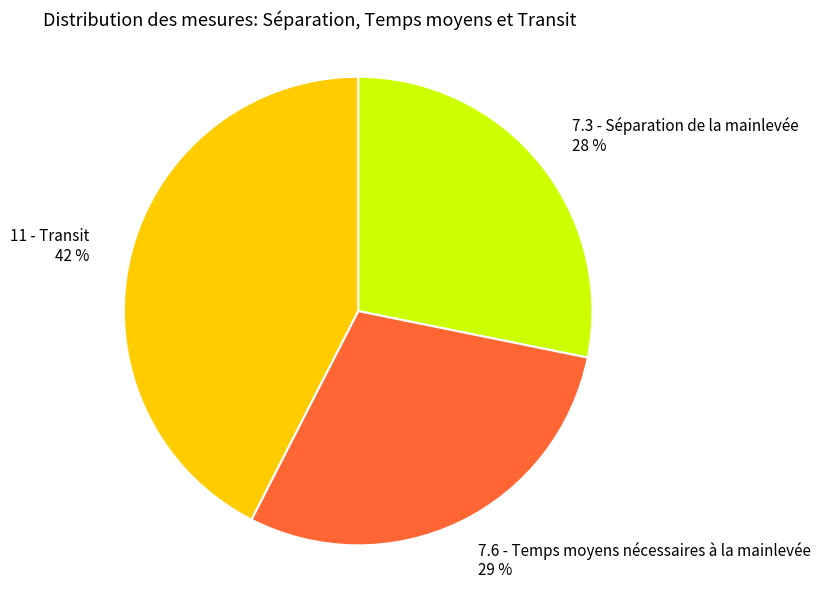

True or false: 7.6 - Temps moyens nécessaires à la mainlevée accounts for 29% of the total.

True